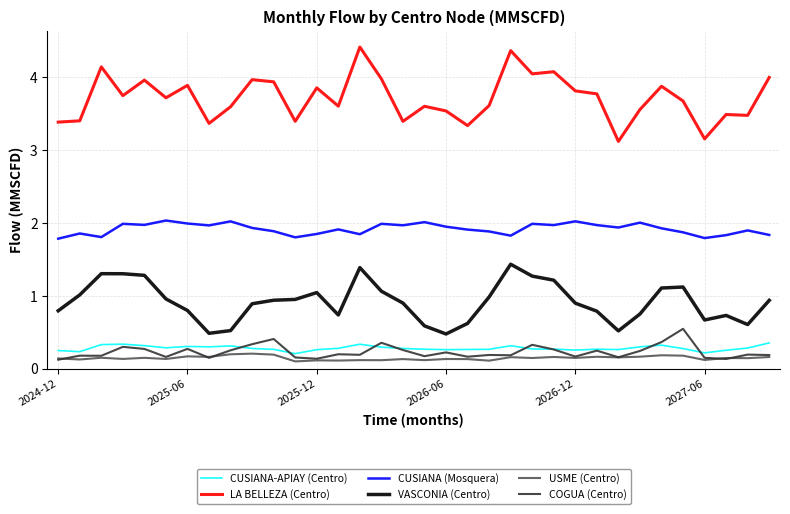

What is the highest value of the CUSIANA-APIAY (Centro) series?

0.4